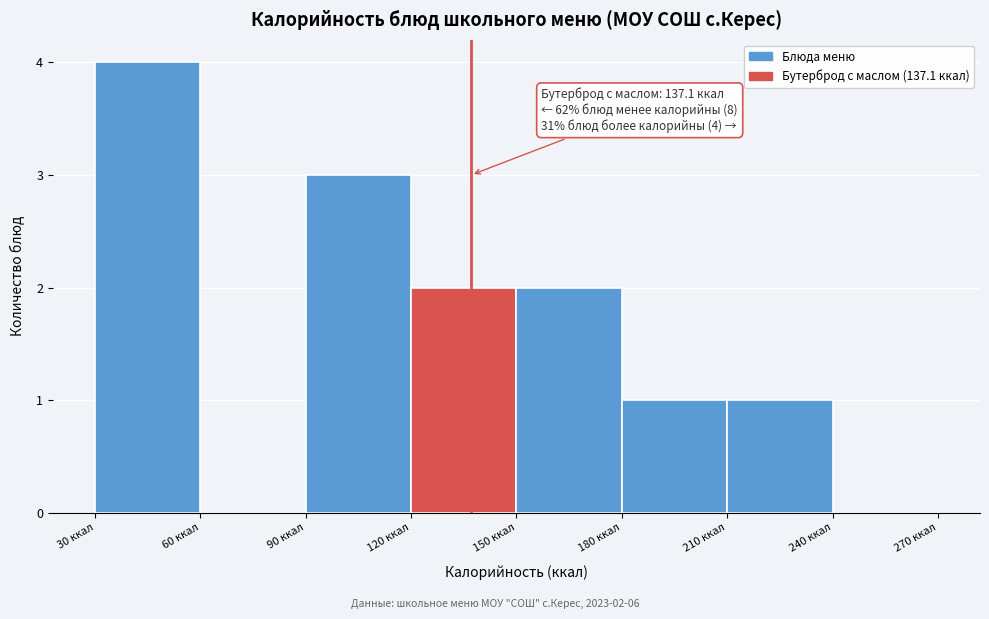

Which range on the x-axis has the tallest bar?

30 to 60